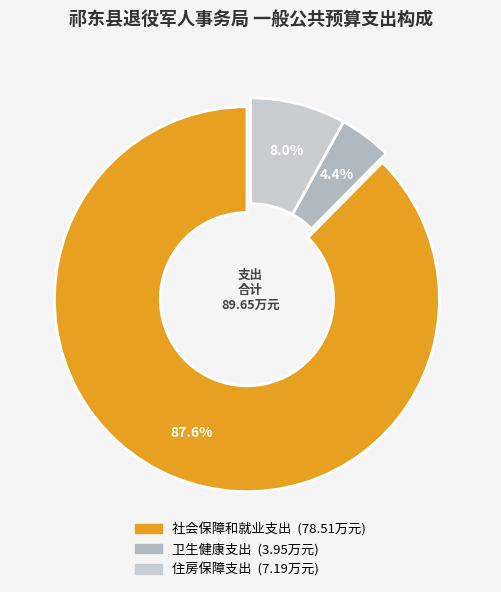

Which has a higher value, 住房保障支出 or 社会保障和就业支出?

社会保障和就业支出